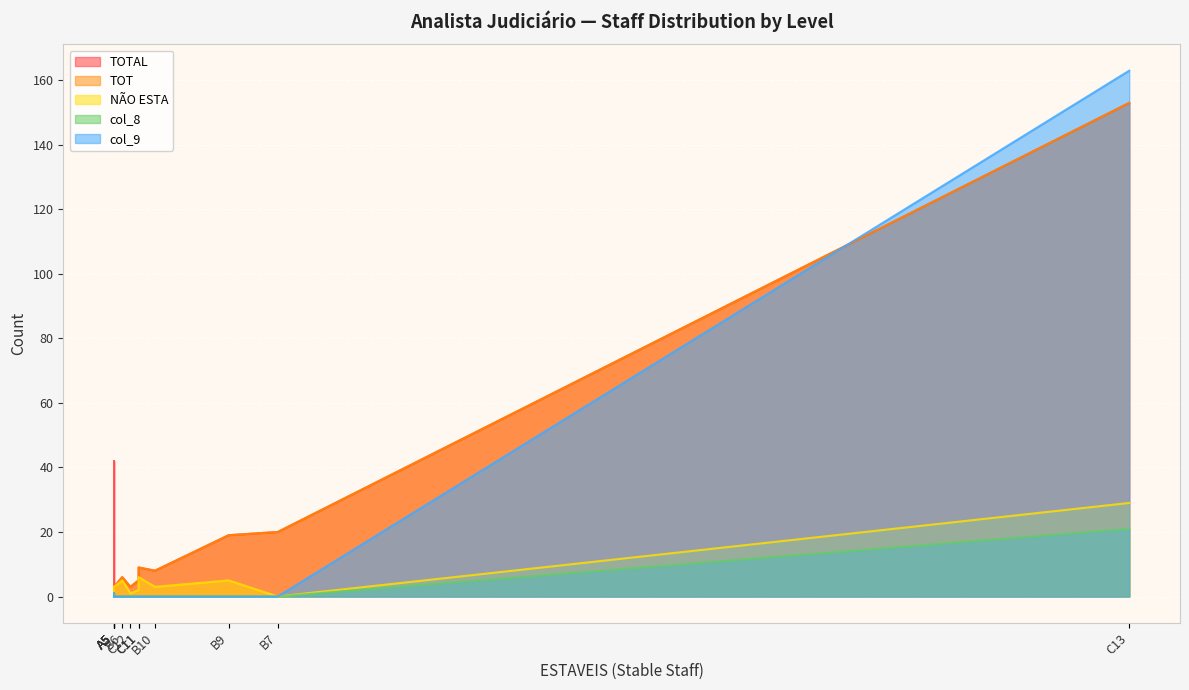

At B8, list the series in order from smallest to largest.

col_8, col_9, NÃO ESTA, TOTAL, TOT